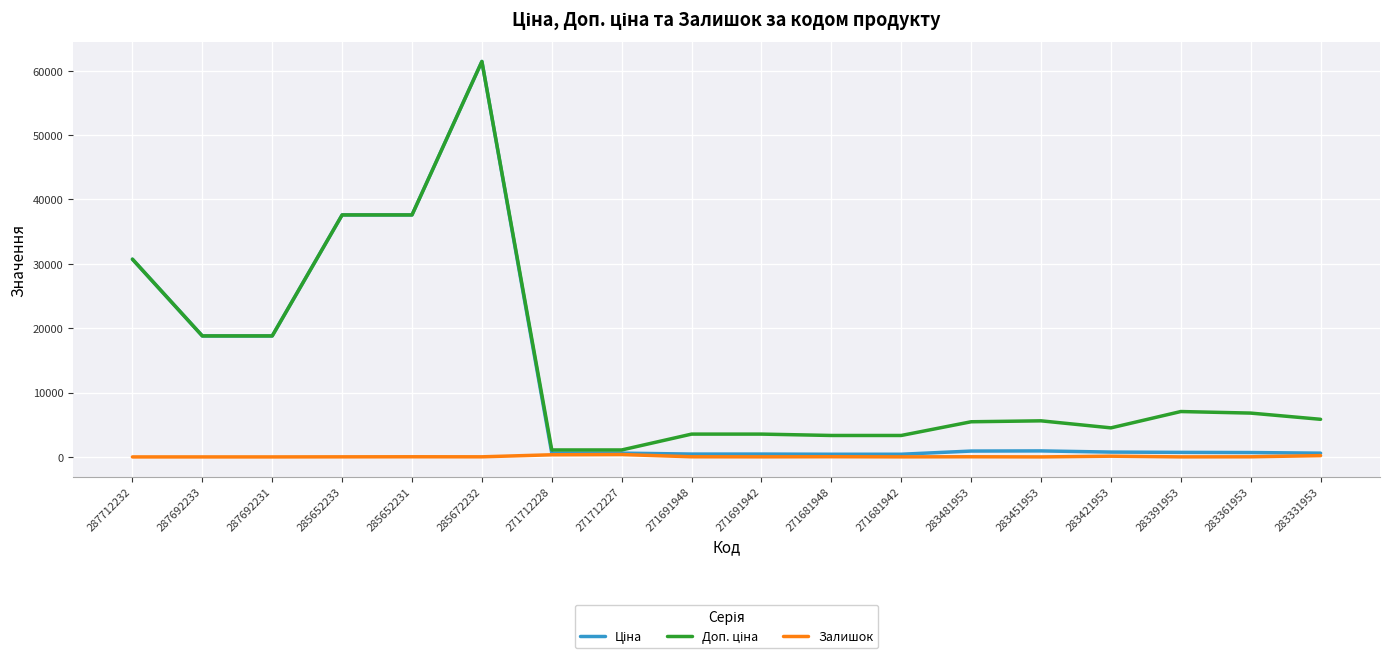

What is the total value across all series at 287692231?

37593.6